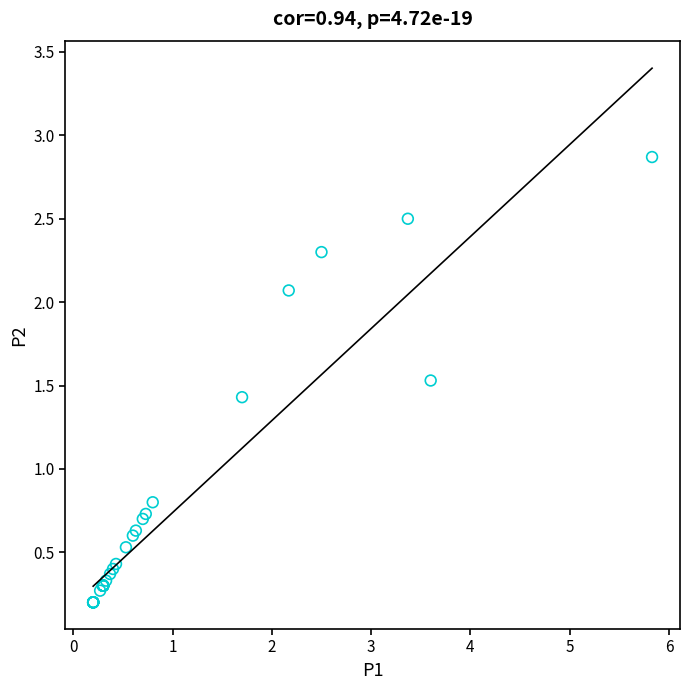

What Y value in the scatter plot is closest to 1?

0.8